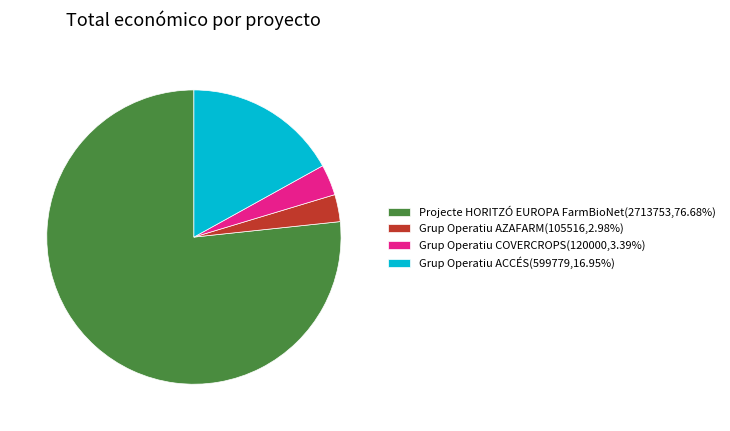

What is the ratio of the value at Grup Operatiu AZAFARM(105516,2.98%) to the value at Grup Operatiu COVERCROPS(120000,3.39%)?

0.9